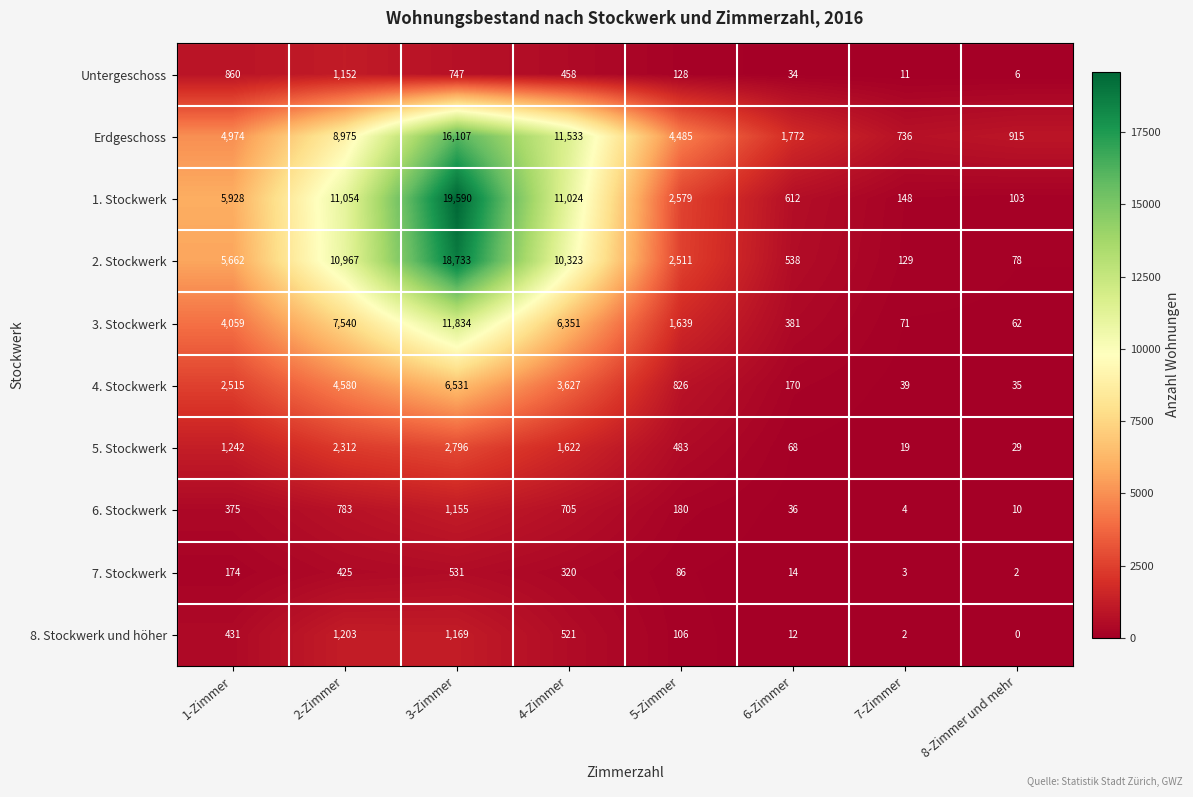

True or false: 2. Stockwerk has a value of 10967 at 2-Zimmer.

True